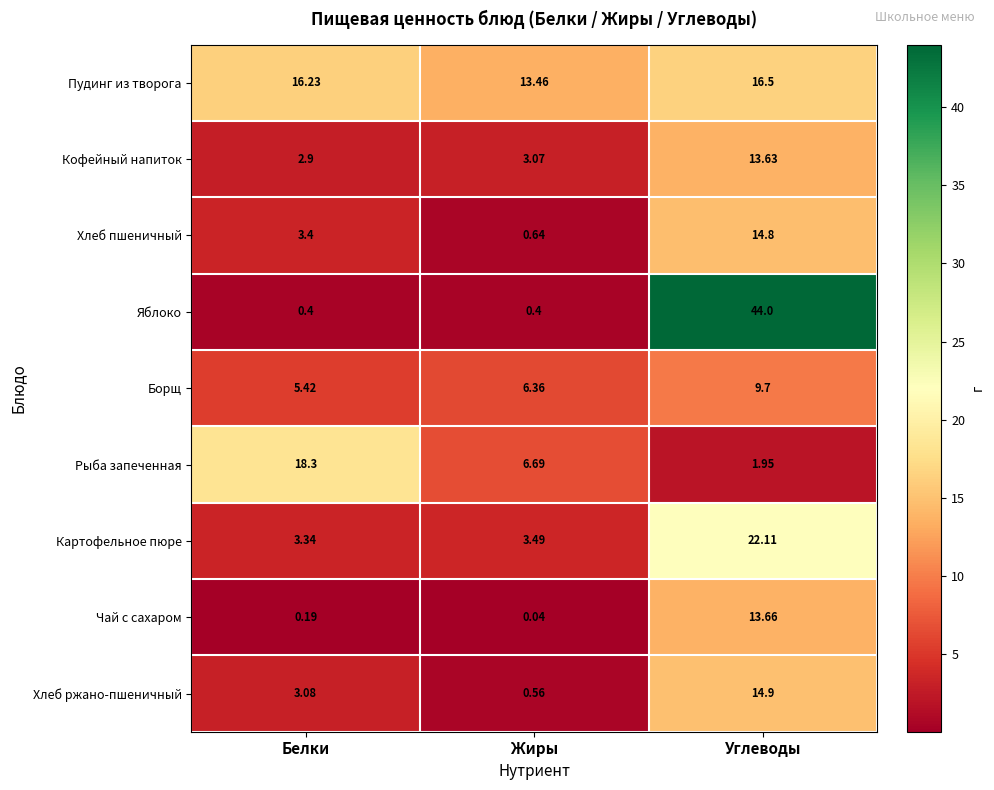

At which label does Пудинг из творога first exceed 16?

Белки